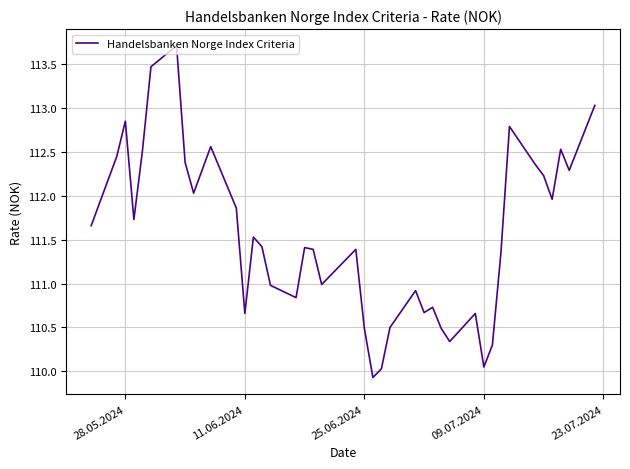

What is the difference between the maximum and minimum values?

3.8